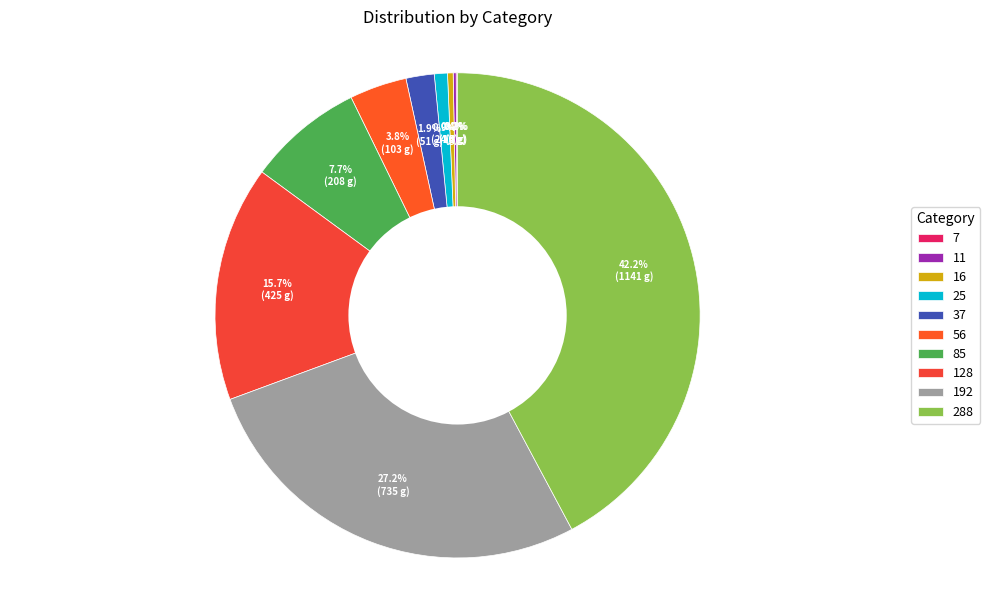

To the nearest percent, what is the combined percentage of 25 and 37?

3%